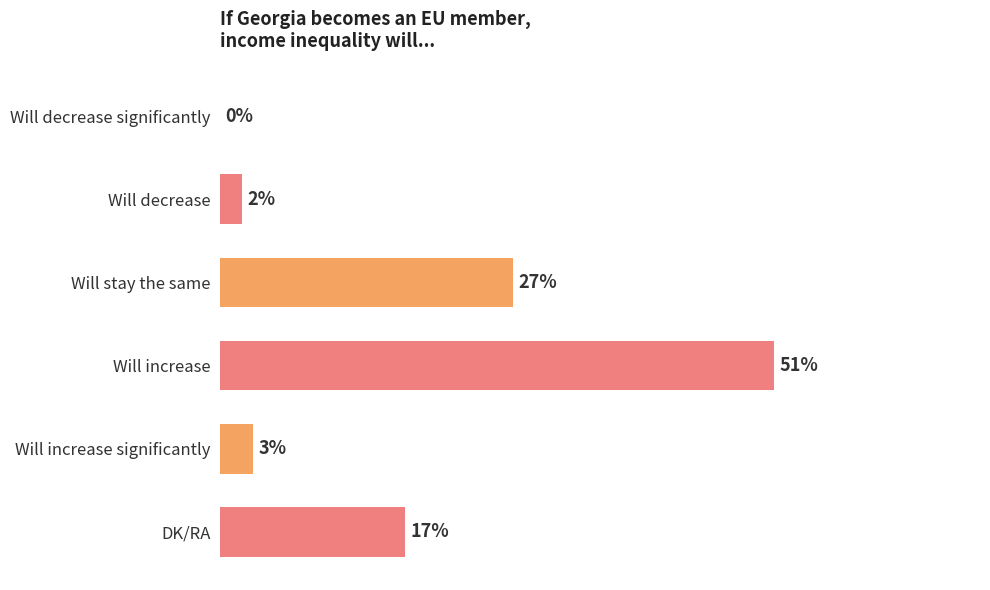

Between Will decrease significantly and Will increase, which is larger?

Will increase